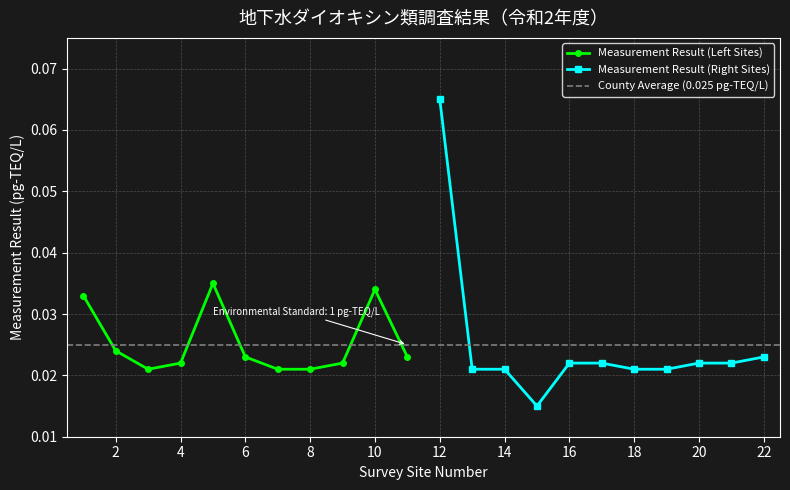

Count the Measurement Result (Left Sites) values in the range 0 to 1.

11